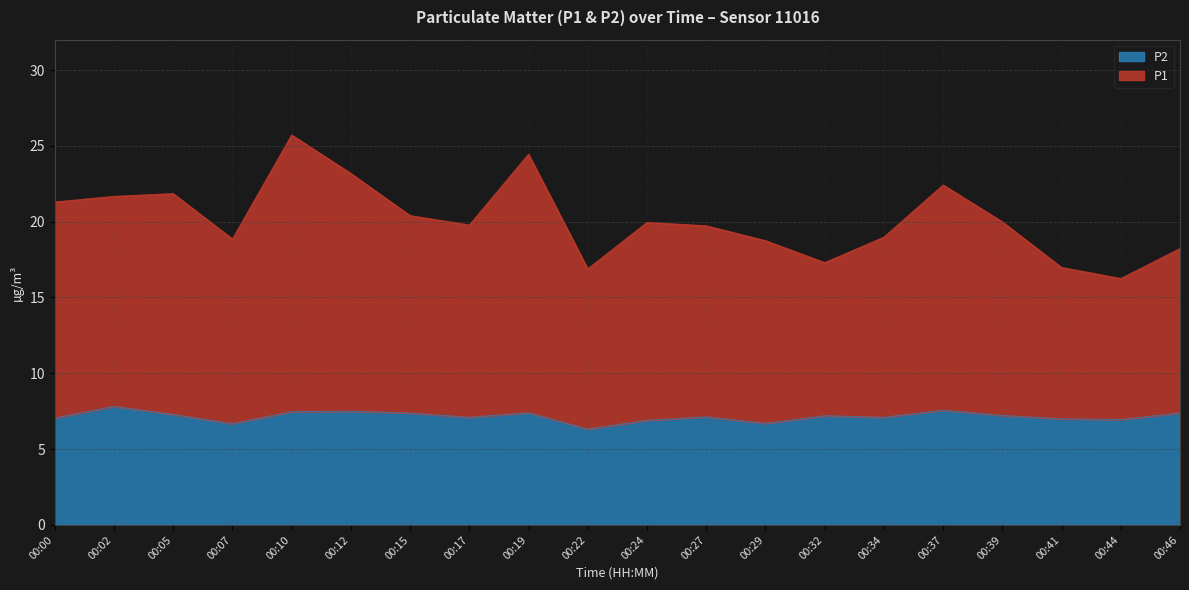

What is the sum of the P2 values at 00:44 and 00:27?

14.1